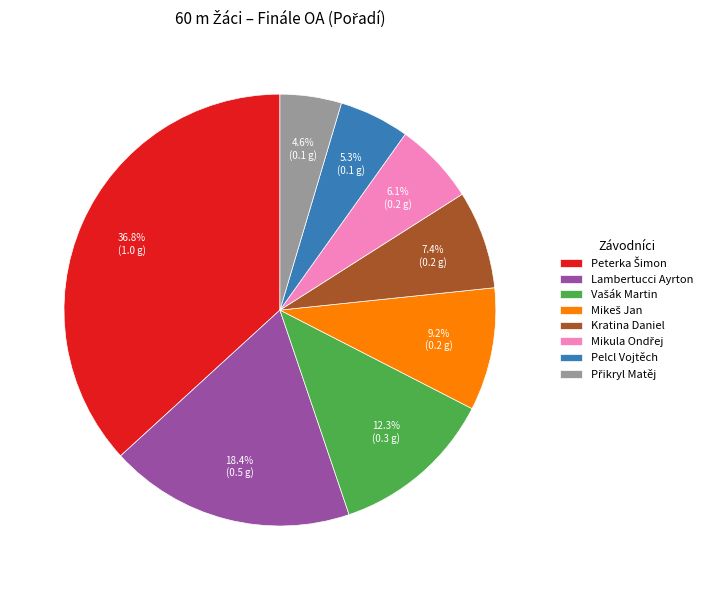

Does any single category account for the majority?

No